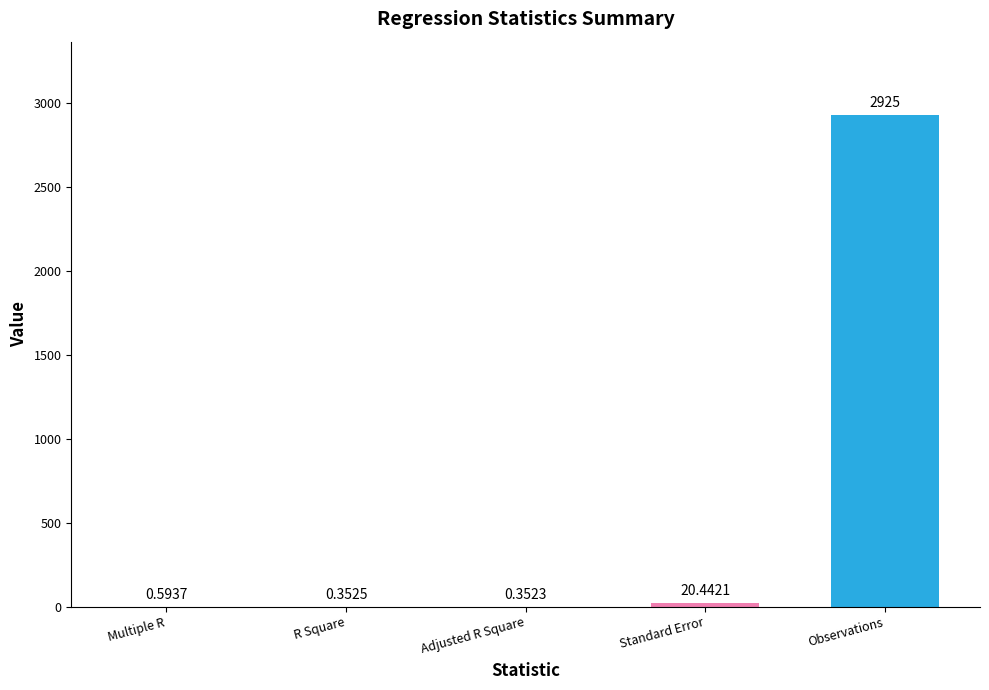

Where is the data nearest to the value 1462?

Standard Error